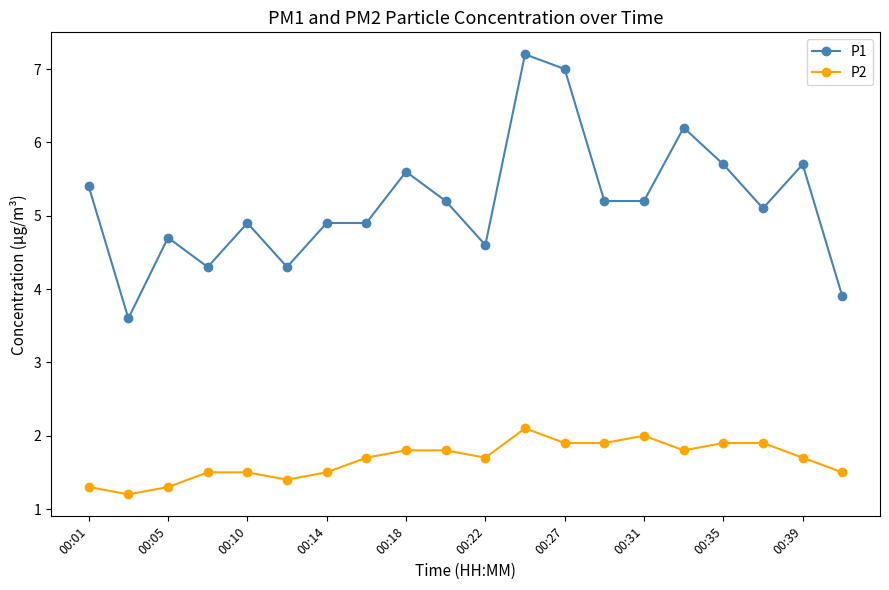

Which series has the largest range (max minus min)?

P1